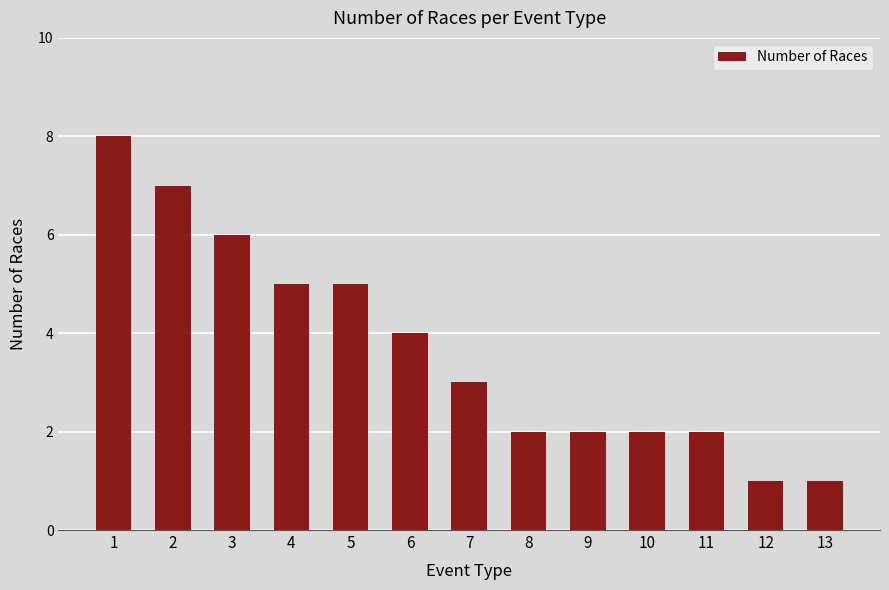

What is the smallest value displayed?

1